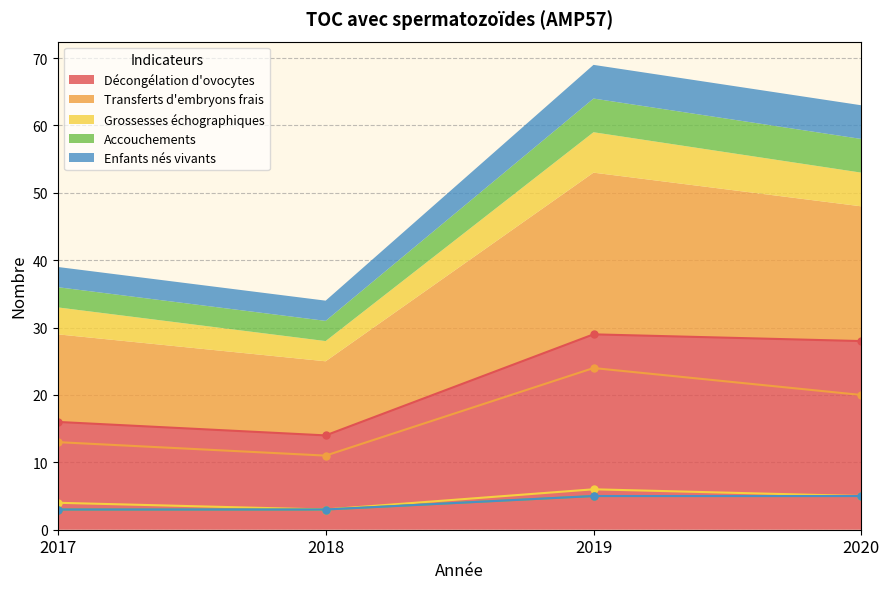

Reading left to right, what are all the values shown in this chart?

Décongélation d'ovocytes: 16	14	29	28
Transferts d'embryons frais: 13	11	24	20
Grossesses échographiques: 4	3	6	5
Accouchements: 3	3	5	5
Enfants nés vivants: 3	3	5	5